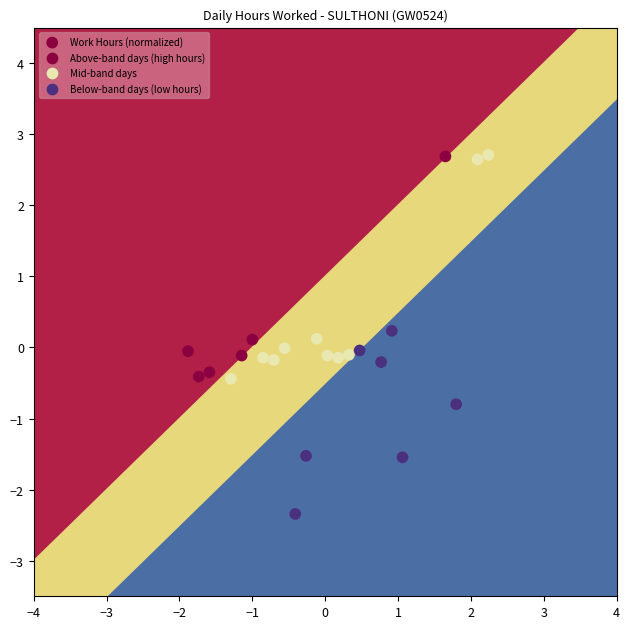

What is the range of Y values (max minus min)?

5.1